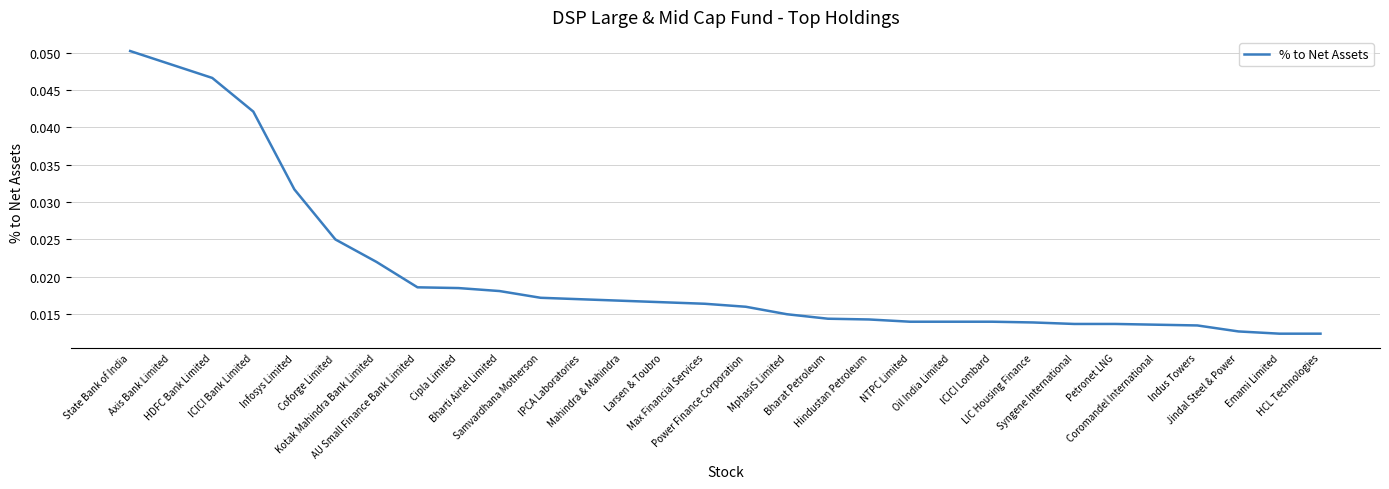

List the labels in order of value, smallest first.

Emami Limited, HCL Technologies, Jindal Steel & Power, Indus Towers, Coromandel International, Syngene International, Petronet LNG, LIC Housing Finance, NTPC Limited, Oil India Limited, ICICI Lombard, Hindustan Petroleum, Bharat Petroleum, MphasiS Limited, Power Finance Corporation, Max Financial Services, Larsen & Toubro, Mahindra & Mahindra, IPCA Laboratories, Samvardhana Motherson, Bharti Airtel Limited, Cipla Limited, AU Small Finance Bank Limited, Kotak Mahindra Bank Limited, Coforge Limited, Infosys Limited, ICICI Bank Limited, HDFC Bank Limited, Axis Bank Limited, State Bank of India